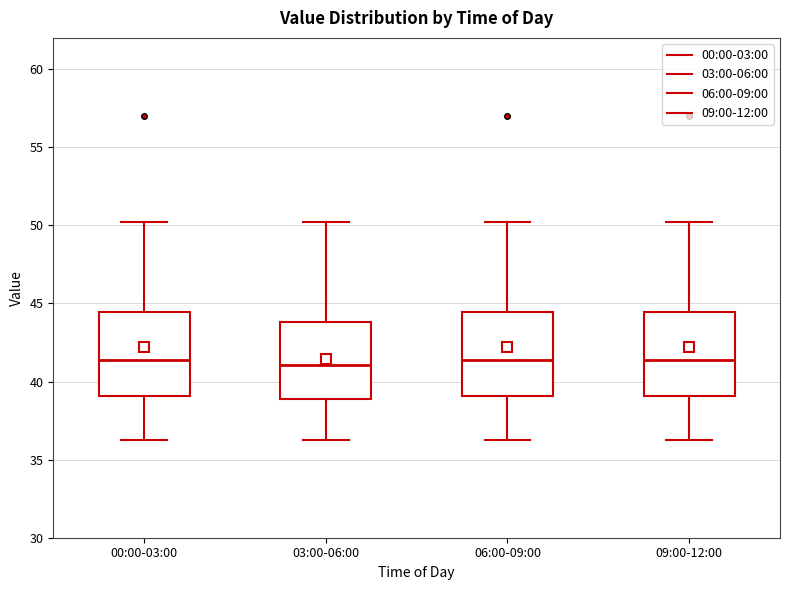

Reading left to right, transcribe this box plot: for each box, give where its median line is, the range the box spans, and where its two whiskers end, as read against the y-axis. The values are not printed on the chart, so give them approximately, as read against the axis.

00:00-03:00: median 41.5, box 39.0 to 44.5, whiskers 36.5 to 50.0
03:00-06:00: median 41.0, box 39.0 to 44.0, whiskers 36.5 to 50.0
06:00-09:00: median 41.5, box 39.0 to 44.5, whiskers 36.5 to 50.0
09:00-12:00: median 41.5, box 39.0 to 44.5, whiskers 36.5 to 50.0